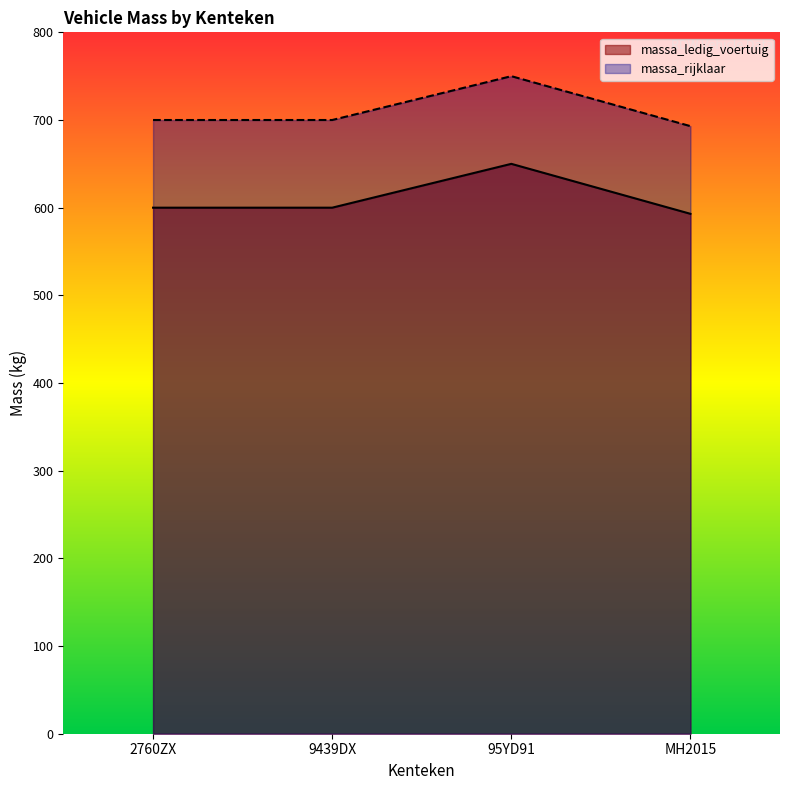

True or false: massa_rijklaar has more than 2 interior local peaks.

False